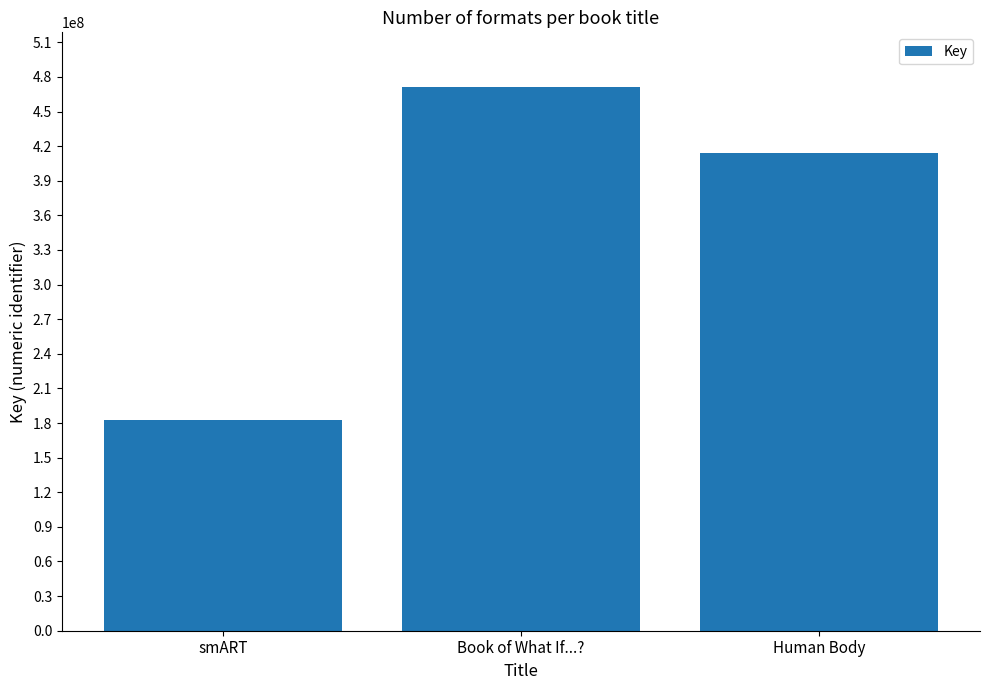

What is the change in value from smART to Human Body?

+231810722